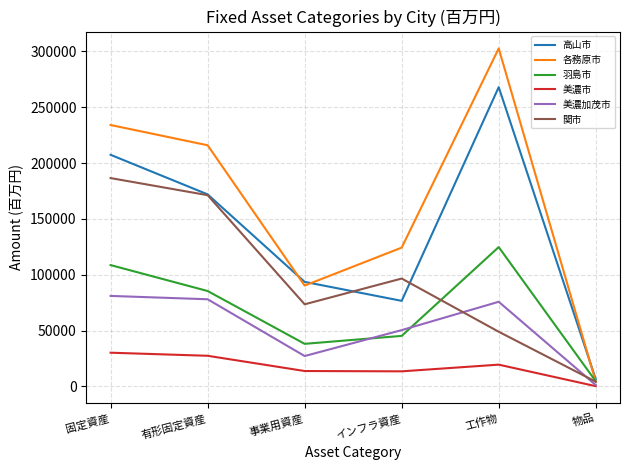

What position from the right is 有形固定資産?

5